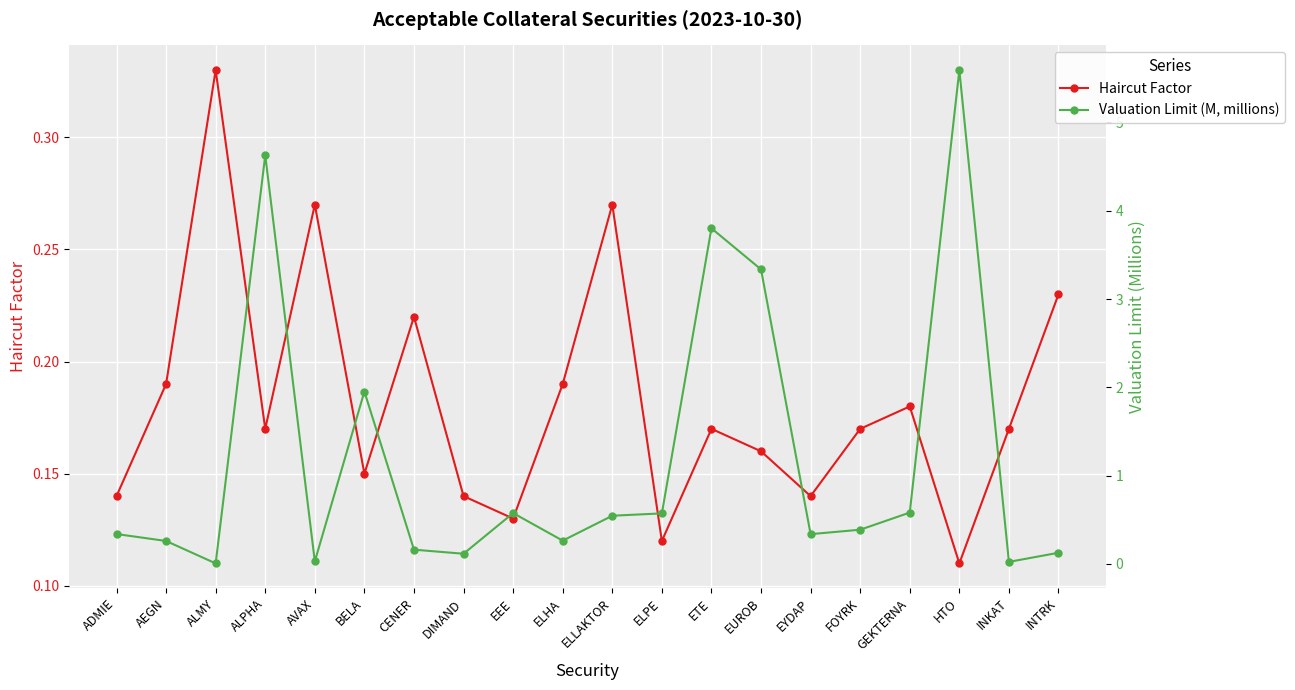

In Haircut Factor, how many points are lower than both neighbors (excluding endpoints)?

6